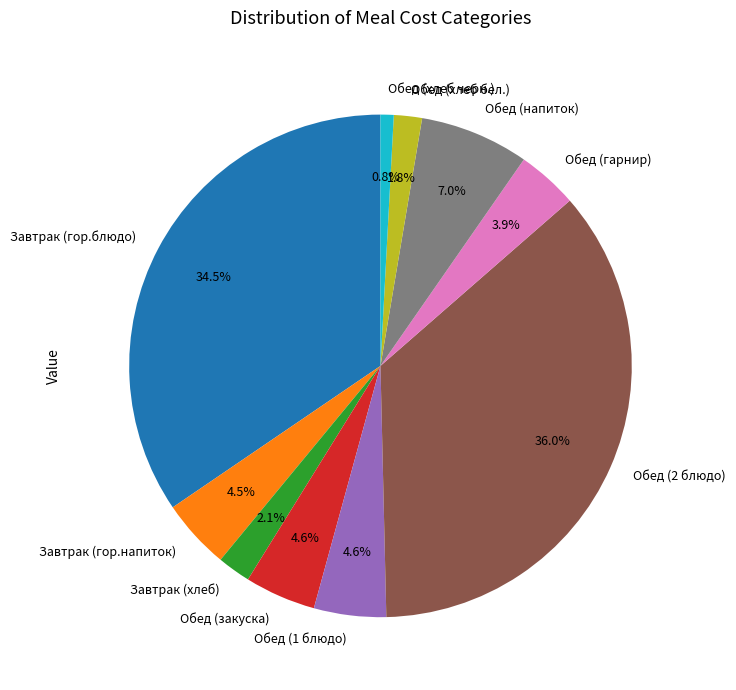

The Обед (гарнир) slice represents 4% of the pie. True or false?

True